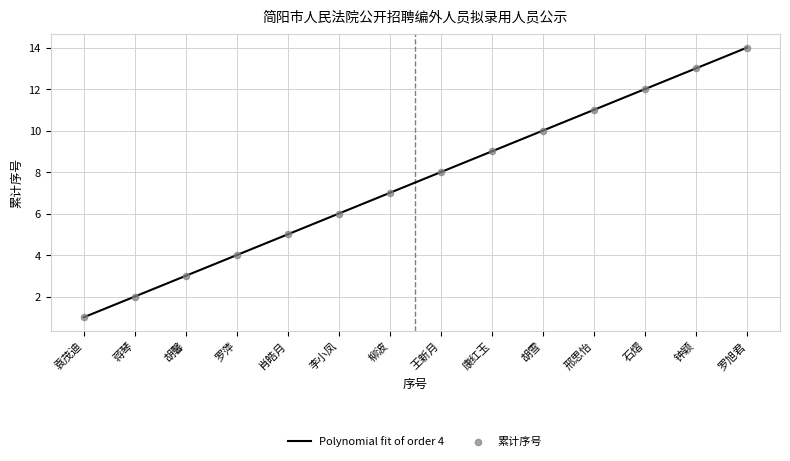

What is the difference between the maximum and minimum values?

13.0